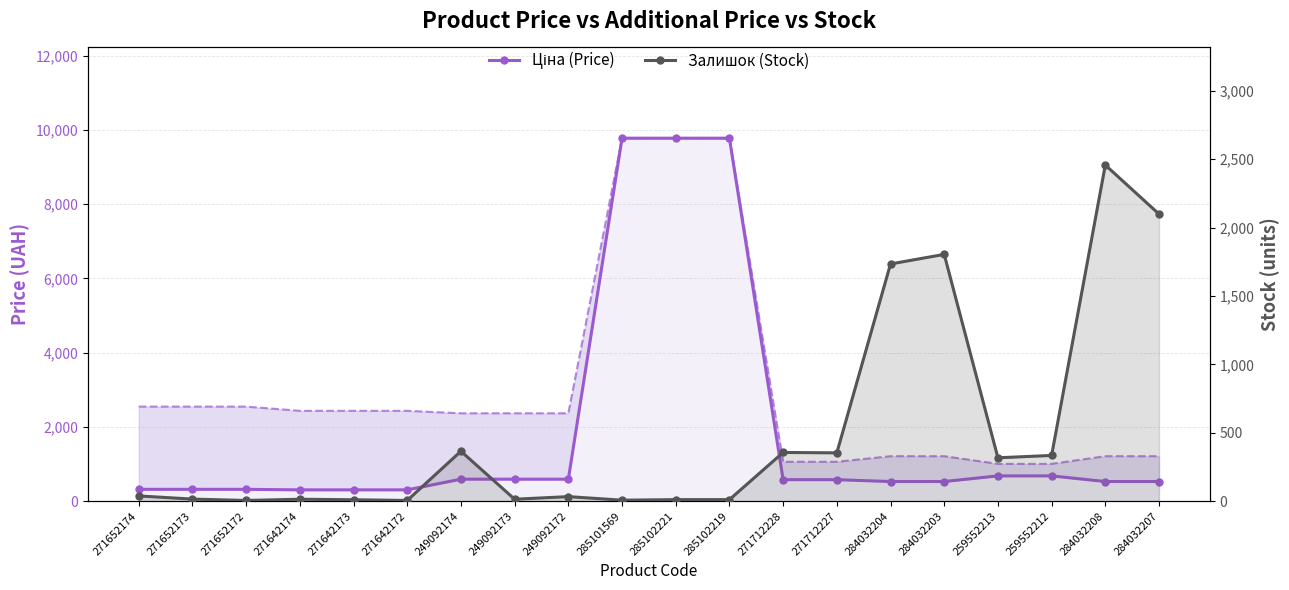

Which has a higher value, 259552213 or 271652174?

259552213